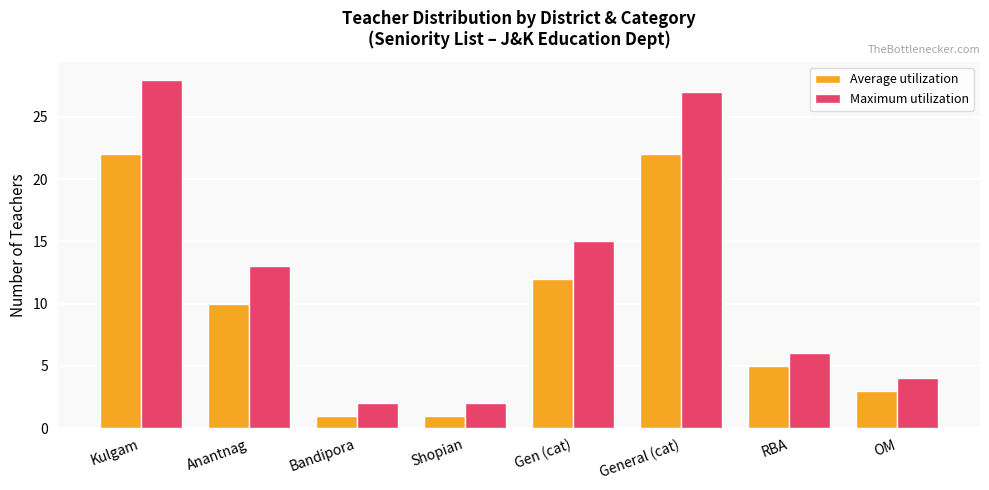

What is the label of the 6th bar from the left?

General (cat)